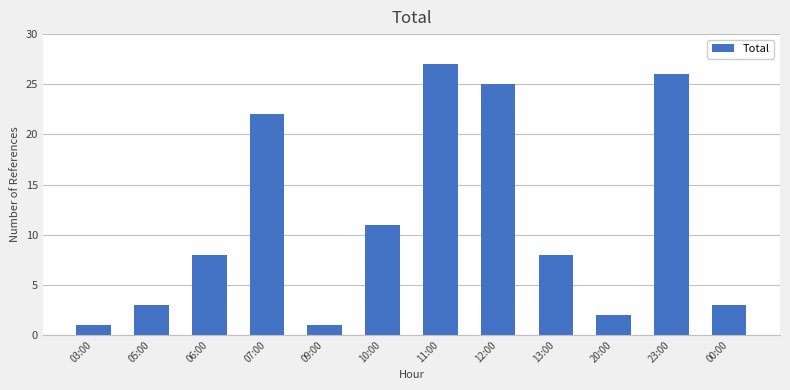

Between 12:00 and 06:00, which is larger?

12:00